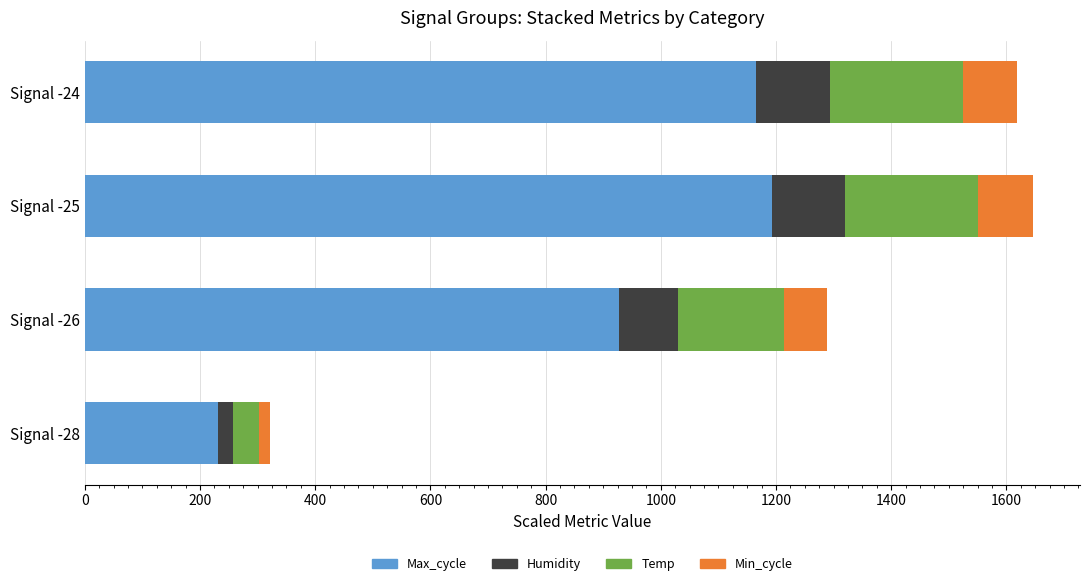

What is the maximum value for Max_cycle?

1192.5